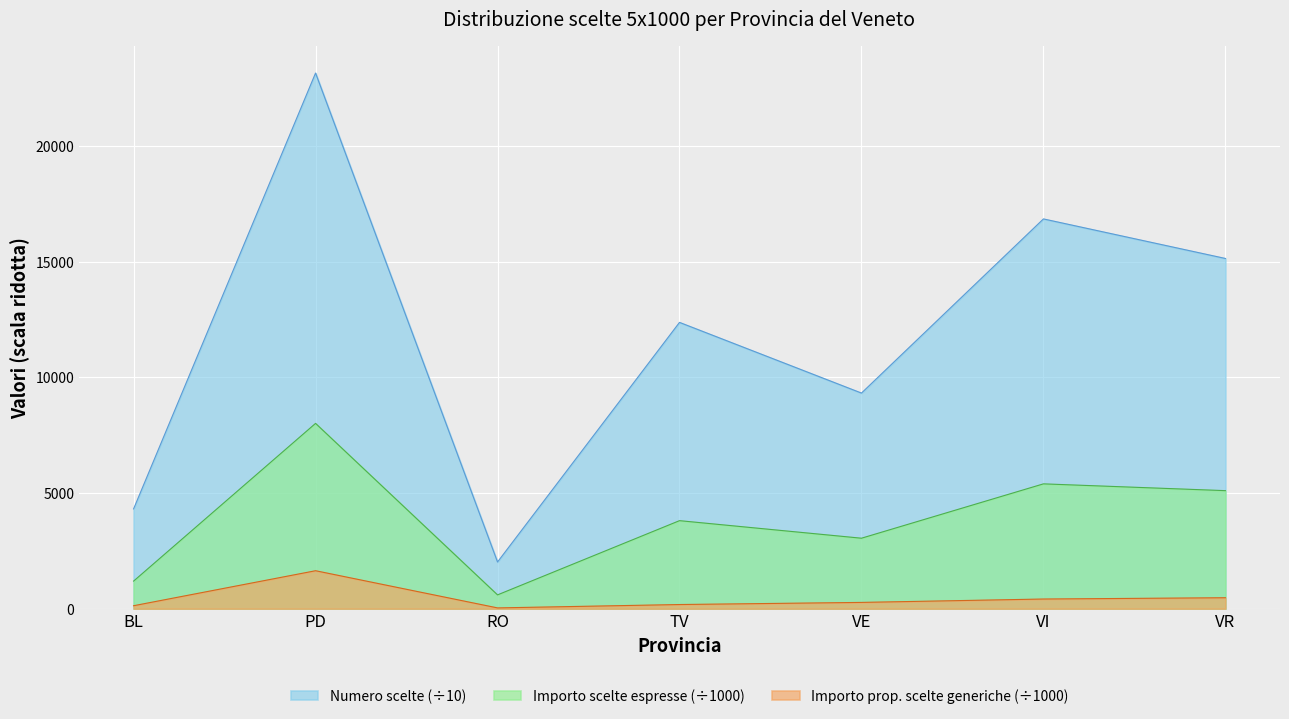

Reading left to right, transcribe all the data shown in this chart.

Numero scelte: 4314.5	23154.2	2019.1	12375.9	9320.7	16848.6	15138.9
Importo delle scelte espresse: 1193.0	8010.7	597.4	3805.7	3047.0	5396.3	5102.9
Importo proporzionale scelte generiche: 128.6	1641.5	34.4	180.2	272.1	418.4	474.3